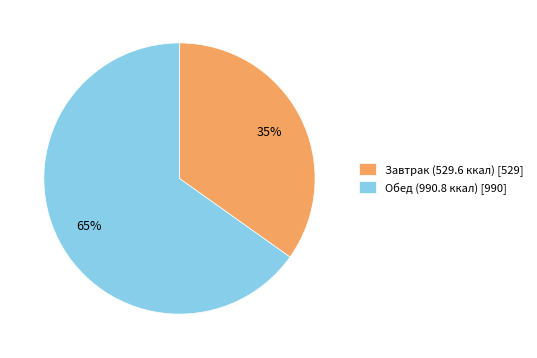

Combined, do Обед and Завтрак account for over 50%?

Yes